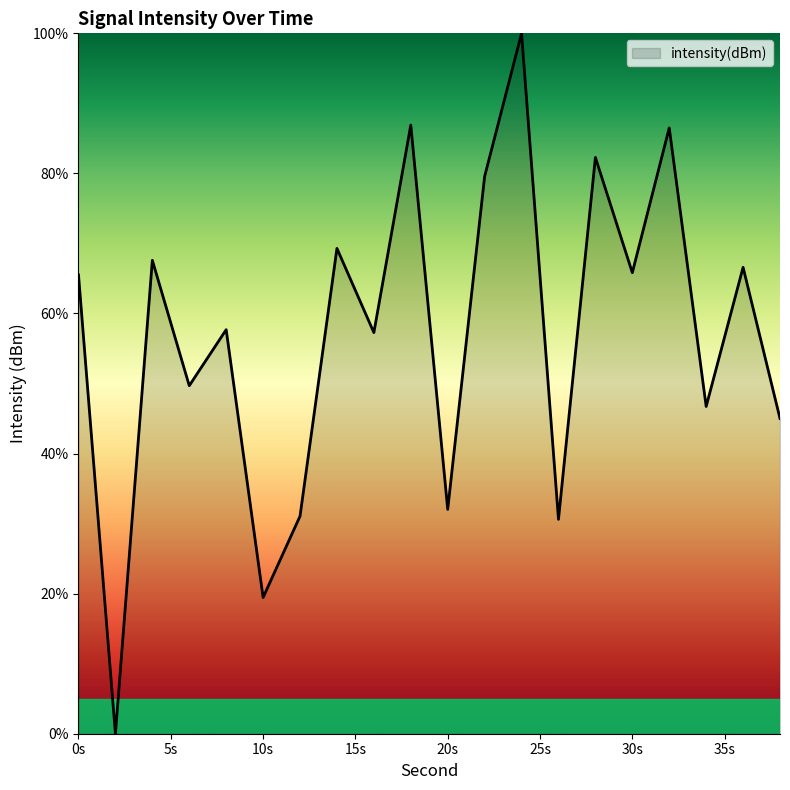

How many lines are shown in the chart?

1